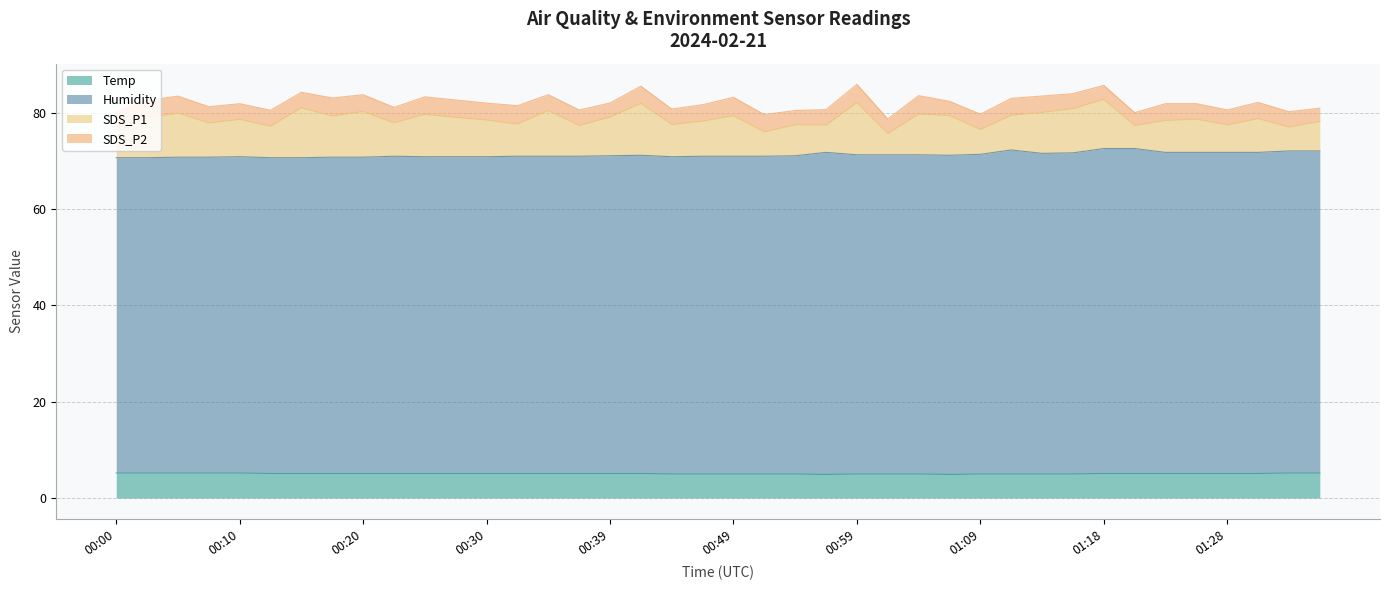

How many values in the Temp series exceed 5?

26